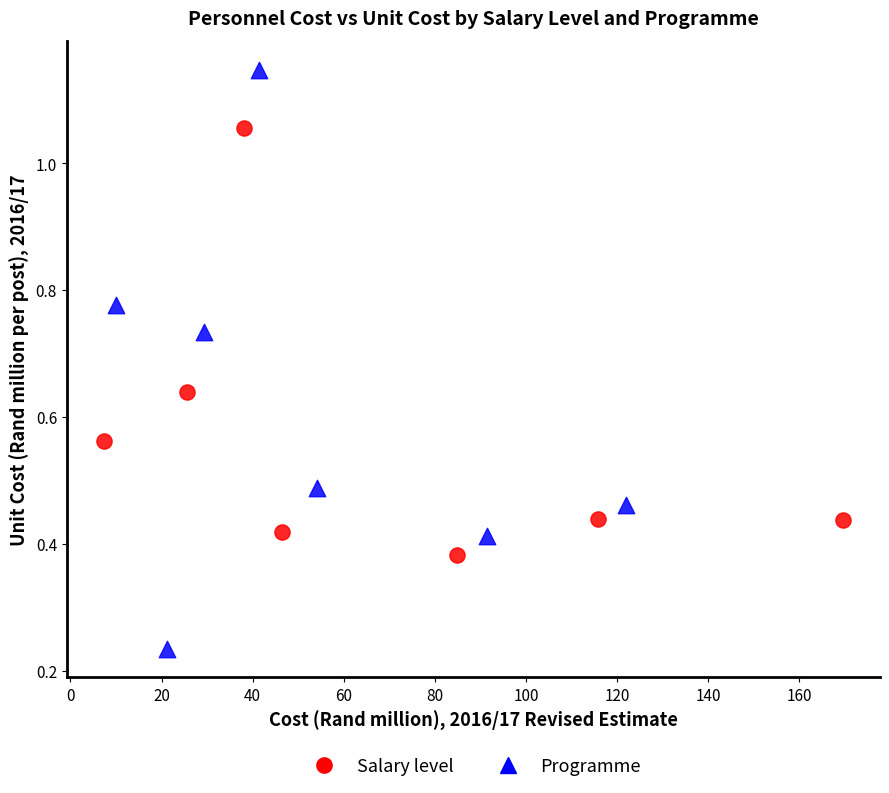

Which series reaches the minimum Y coordinate?

Programme